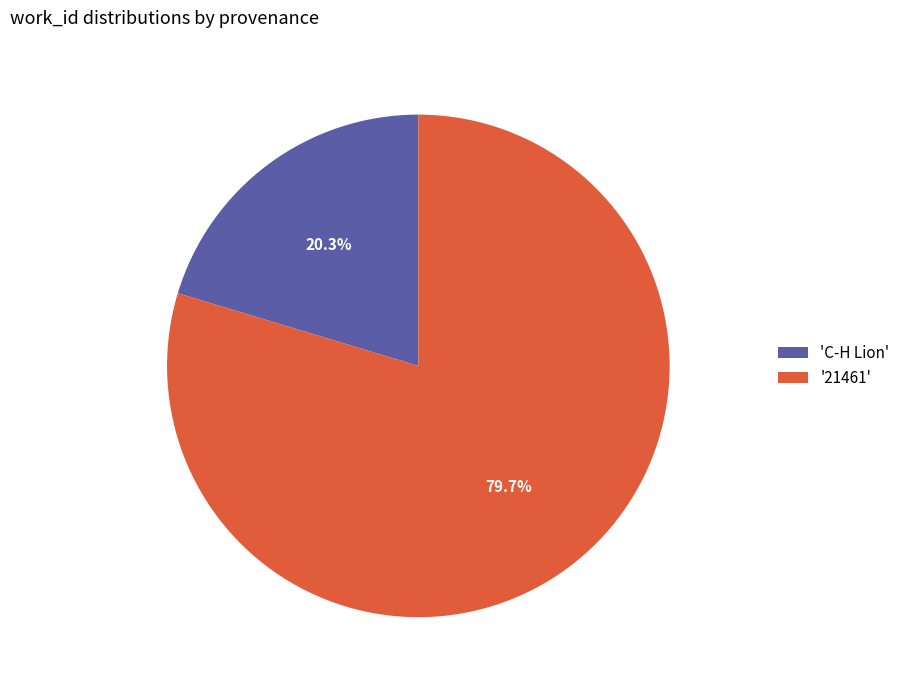

Which slice is the smallest?

'C-H Lion'